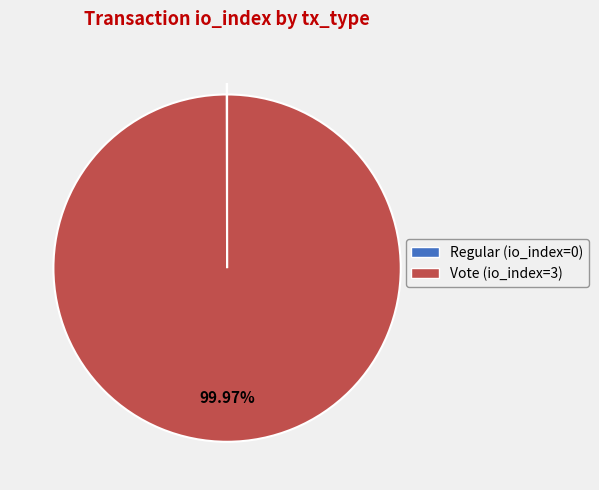

Which category has the biggest portion of the pie?

Vote